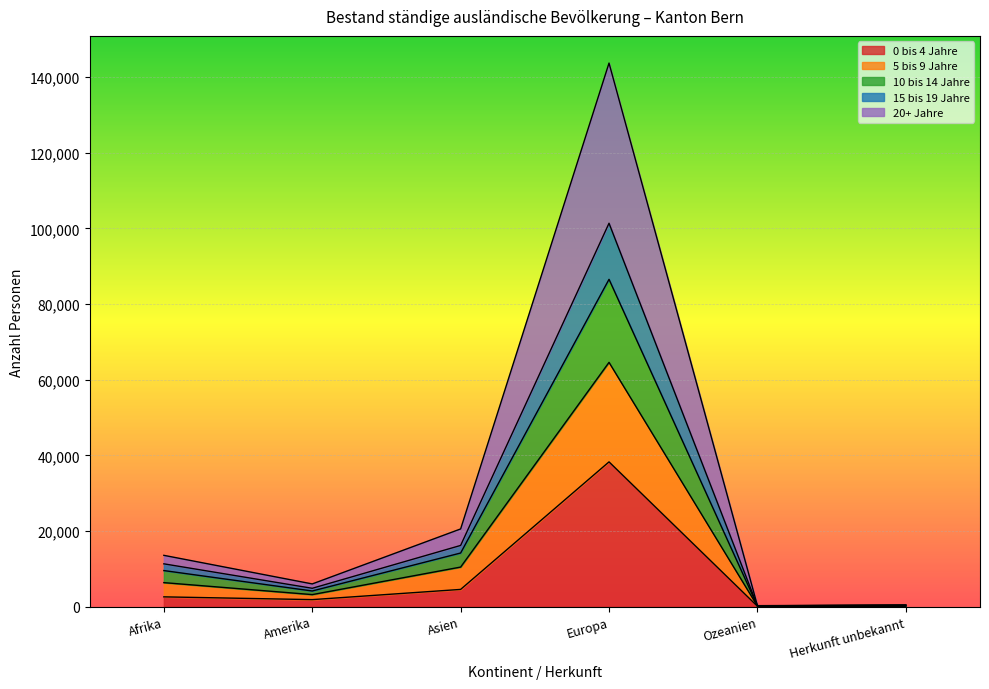

What is the difference between the 10 bis 14 Jahre values at Ozeanien and Amerika?

4640